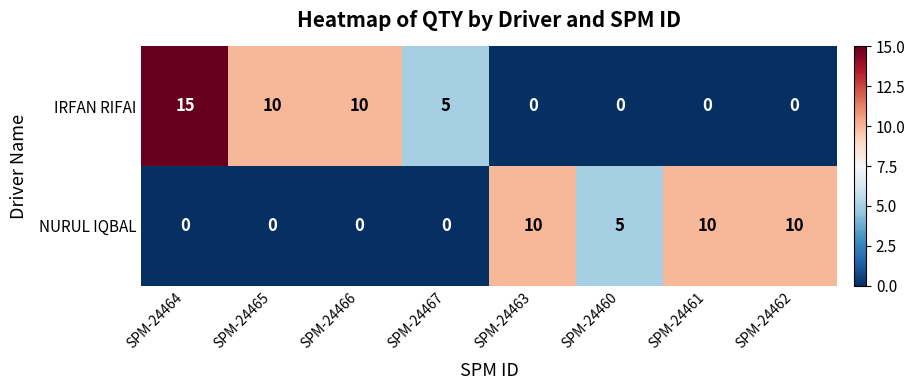

At how many categories does at least one series exceed 4?

8